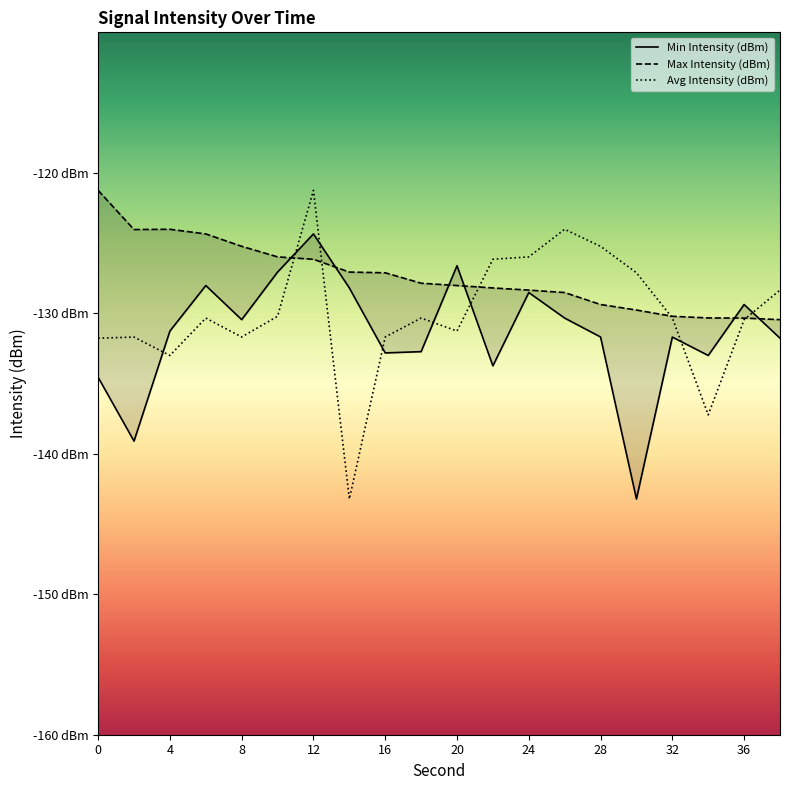

What is the difference between the Min Intensity (dBm) values at 17 and 11?

0.7